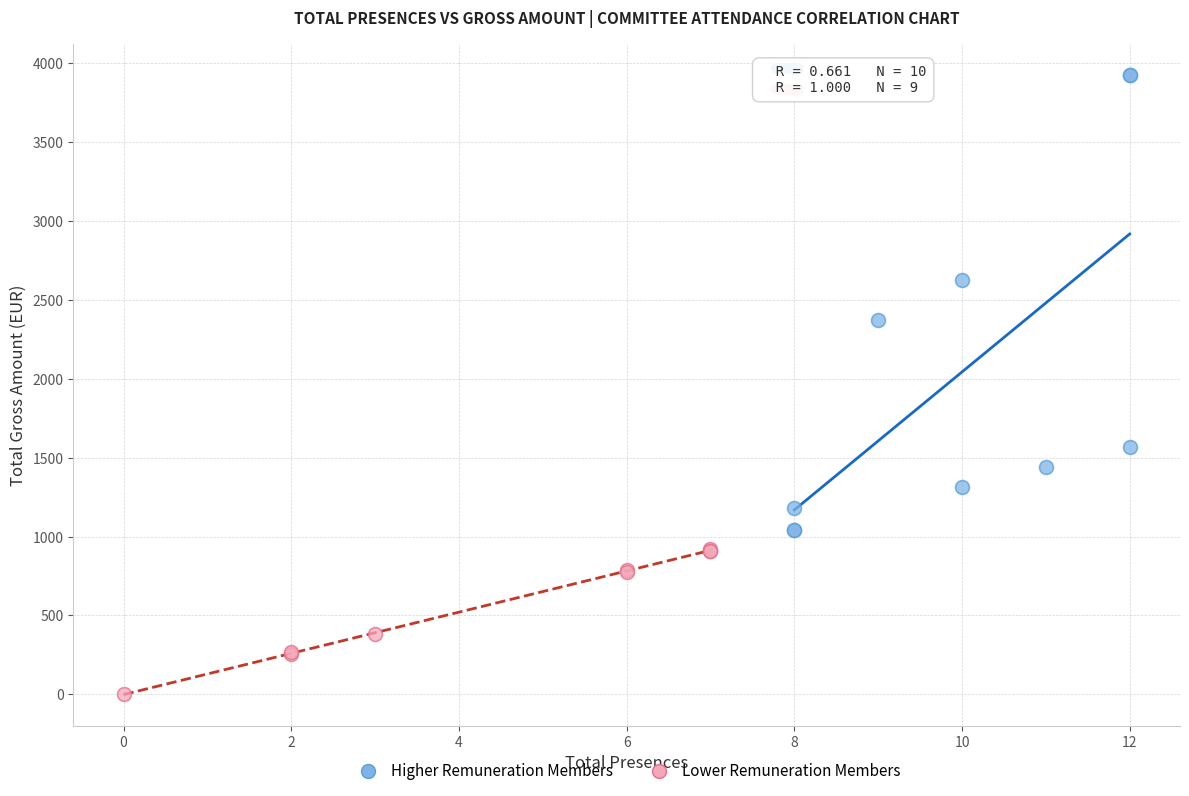

Which series has the largest Y range (max minus min)?

Higher Remuneration Members